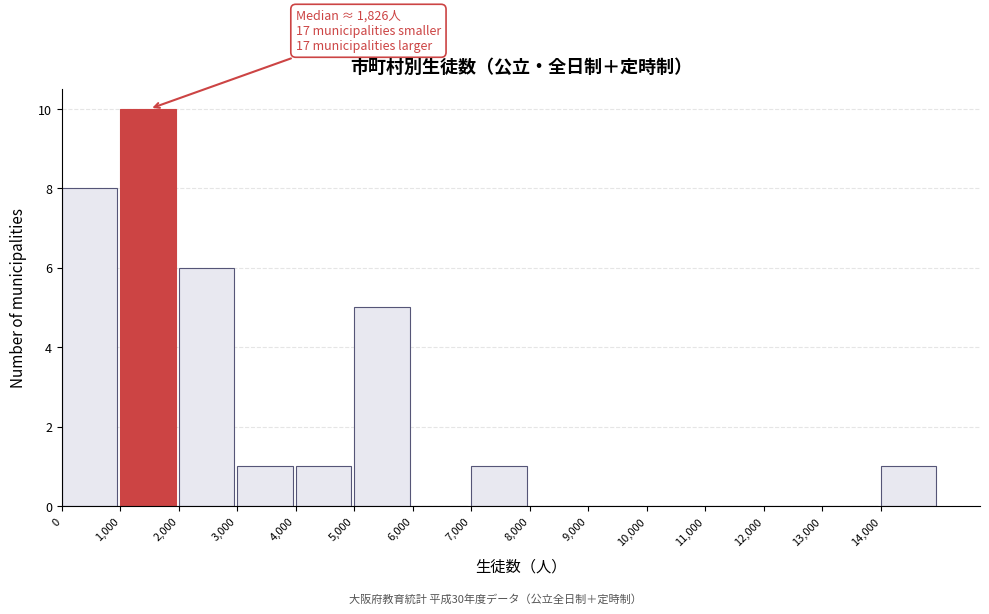

Over which range of the x-axis is the bar tallest?

1000 to 2000